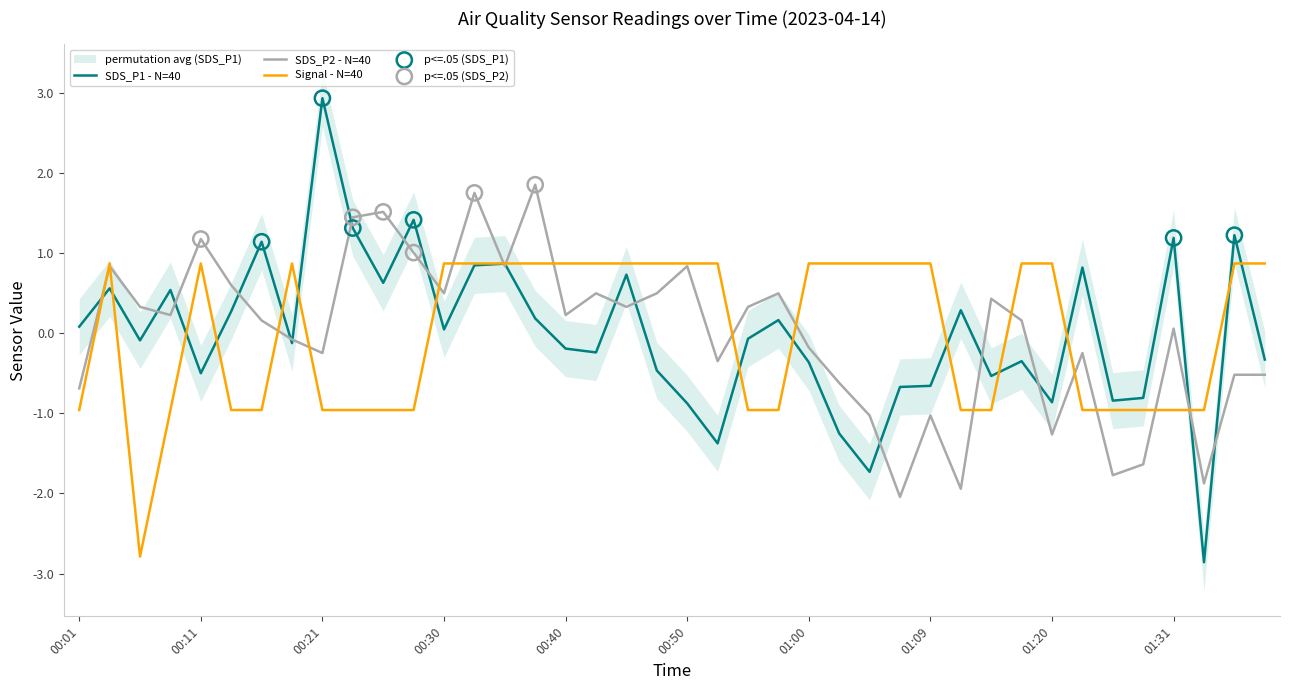

Is the value of SDS_P2 at 00:25 greater than the value of Signal at 00:03?

Yes